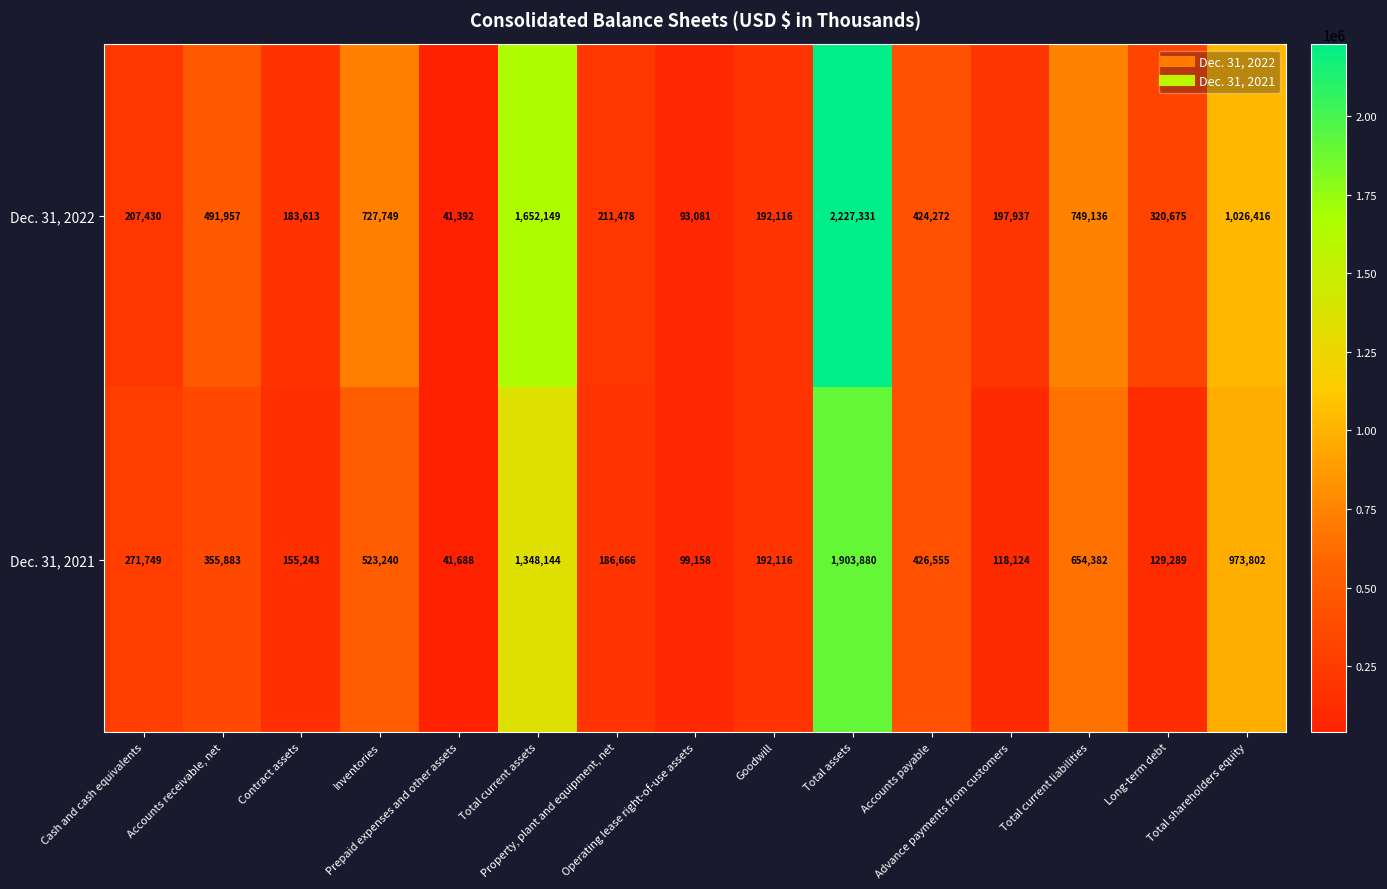

What is the difference between the second highest and minimum values in the Dec. 31, 2022 series?

1610757